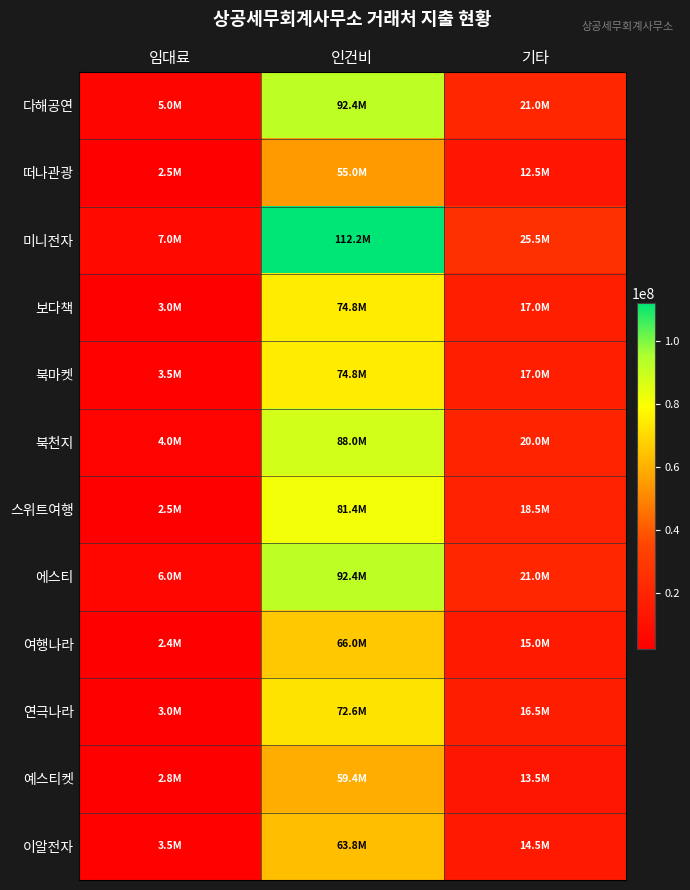

Reading right to left, what are all the values shown in this chart?

다해공연: 기타=21000000	인건비=92400000	임대료=5000000
떠나관광: 기타=12500000	인건비=55000000	임대료=2500000
미니전자: 기타=25500000	인건비=112200000	임대료=7000000
보다책: 기타=17000000	인건비=74800000	임대료=3000000
북마켓: 기타=17000000	인건비=74800000	임대료=3500000
북천지: 기타=20000000	인건비=88000000	임대료=4000000
스위트여행: 기타=18500000	인건비=81400000	임대료=2500000
에스티: 기타=21000000	인건비=92400000	임대료=6000000
여행나라: 기타=15000000	인건비=66000000	임대료=2400000
연극나라: 기타=16500000	인건비=72600000	임대료=3000000
예스티켓: 기타=13500000	인건비=59400000	임대료=2800000
이알전자: 기타=14500000	인건비=63800000	임대료=3500000